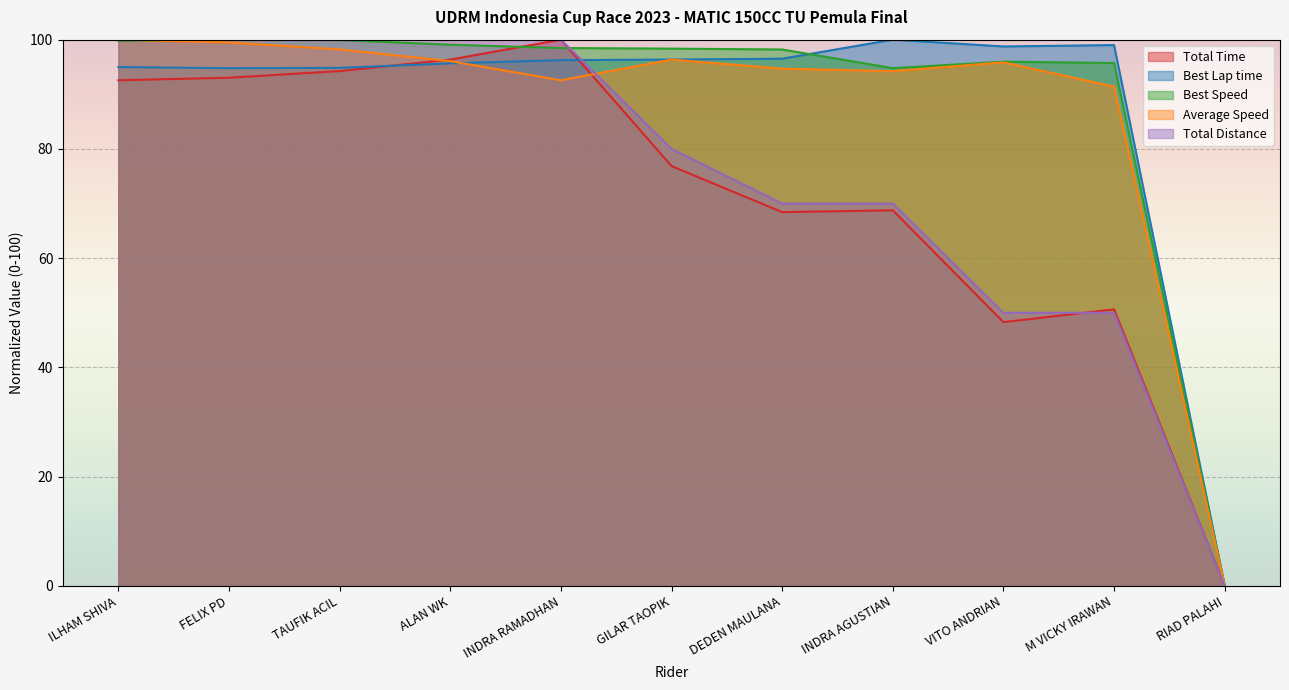

True or false: Total Time has a value of 68.4 at DEDEN MAULANA.

True